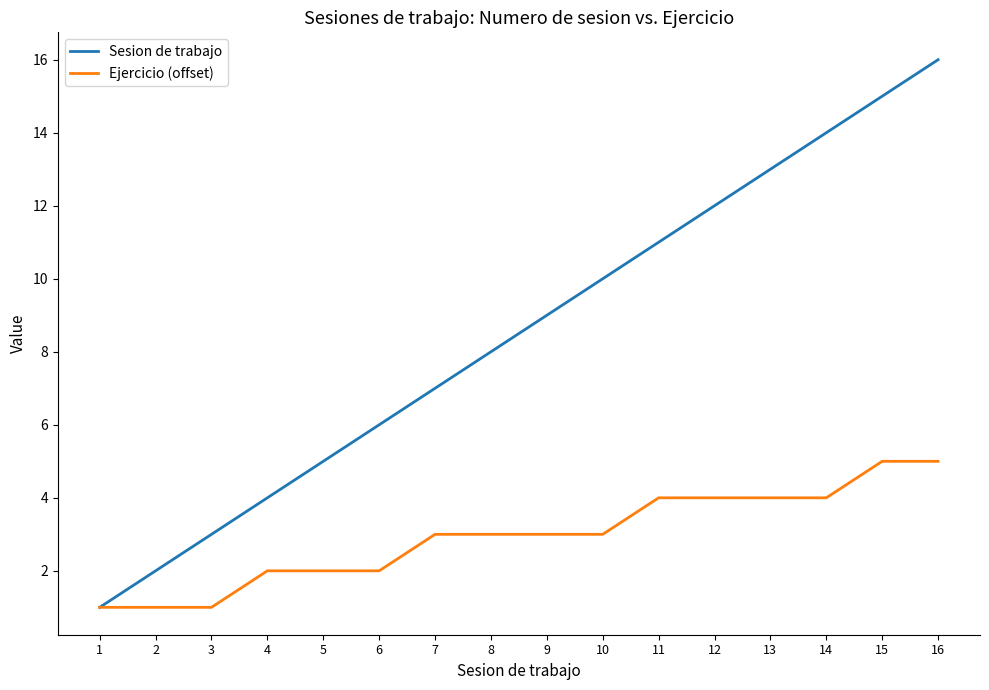

Between 5 and 6, which series saw the biggest shift?

Sesion de trabajo